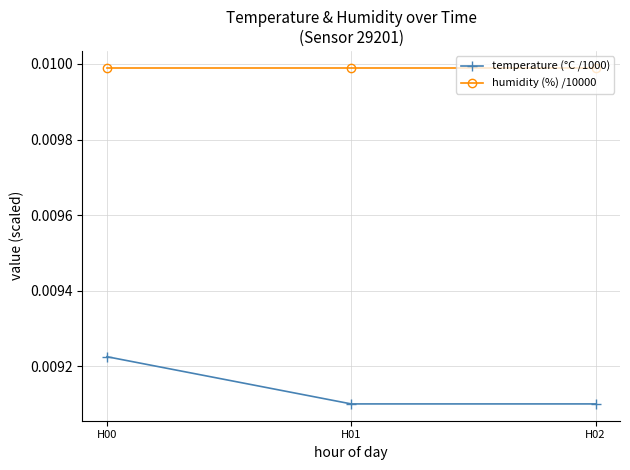

Between H00 and H02, which series saw the biggest shift?

temperature (°C /1000)